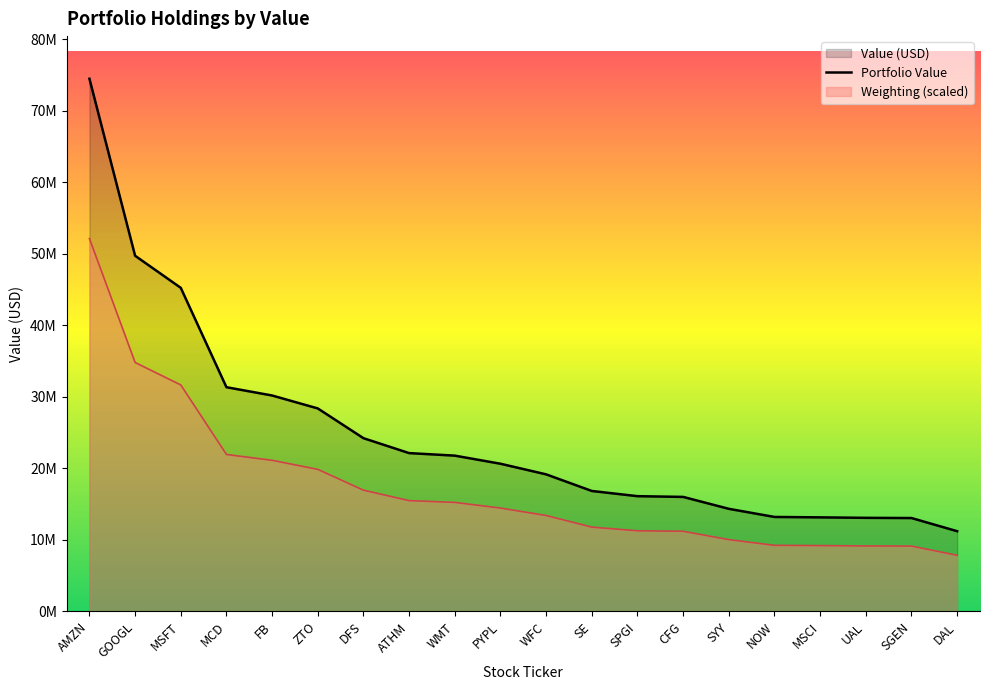

Is it true that the value at SPGI is 28444633?

False